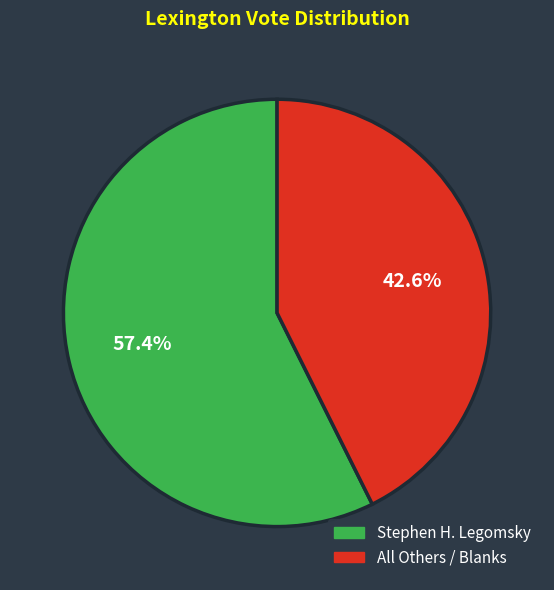

Between Stephen H. Legomsky and All Others / Blanks, which is larger?

Stephen H. Legomsky